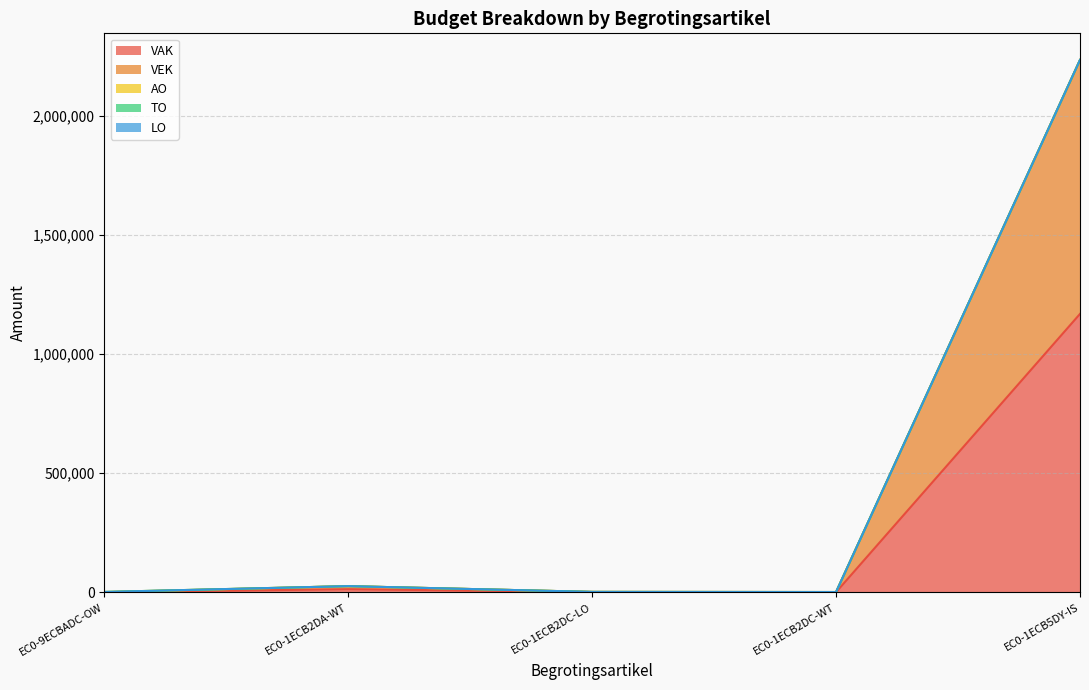

Reading right to left, transcribe all the data shown in this chart.

VAK: 1167761	472	765	12829	0
VEK: 1065412	472	765	12829	0
AO: 0	0	0	0	1237
TO: 0	0	0	0	0
LO: 0	0	0	0	0